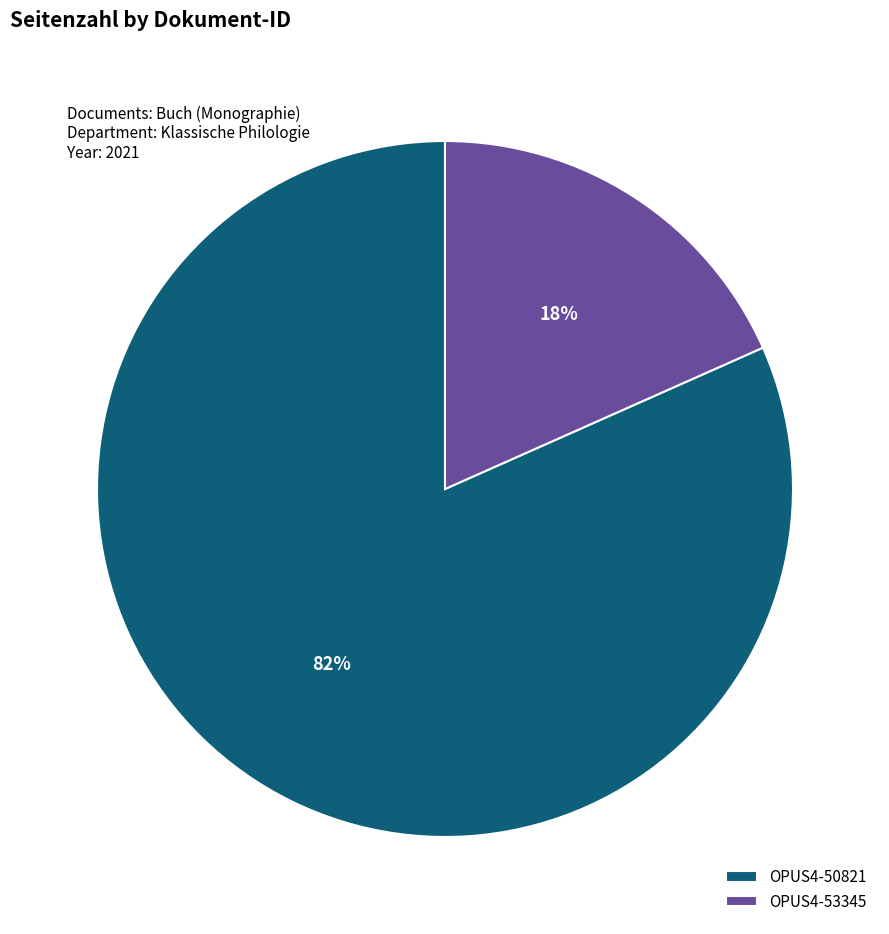

Is it true that OPUS4-50821 is 82% of the pie?

True